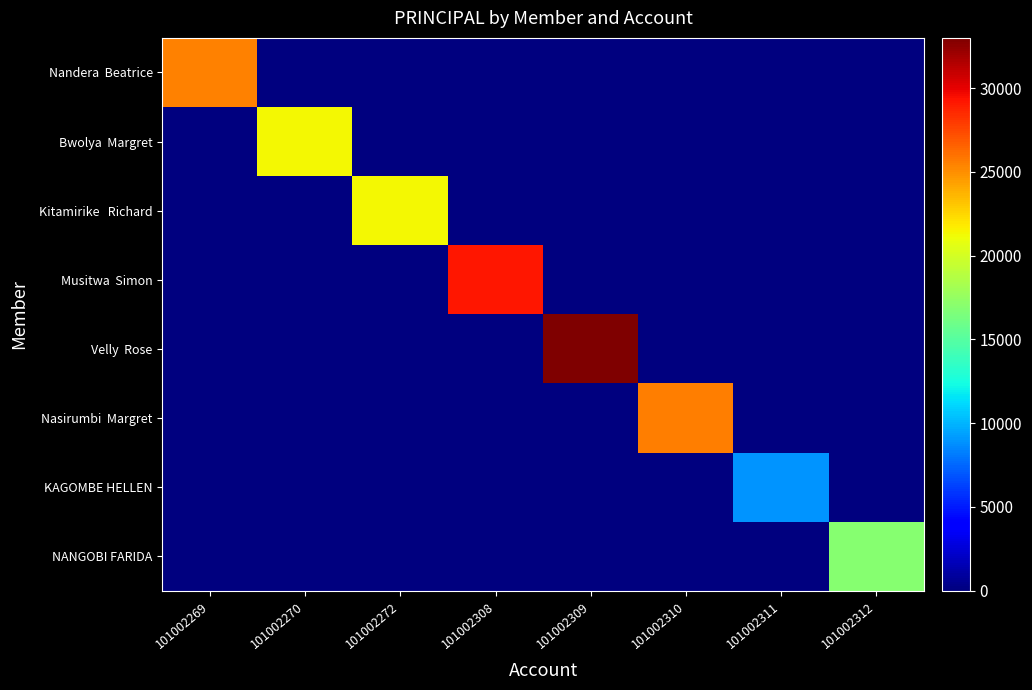

How many series are shown in this chart?

8